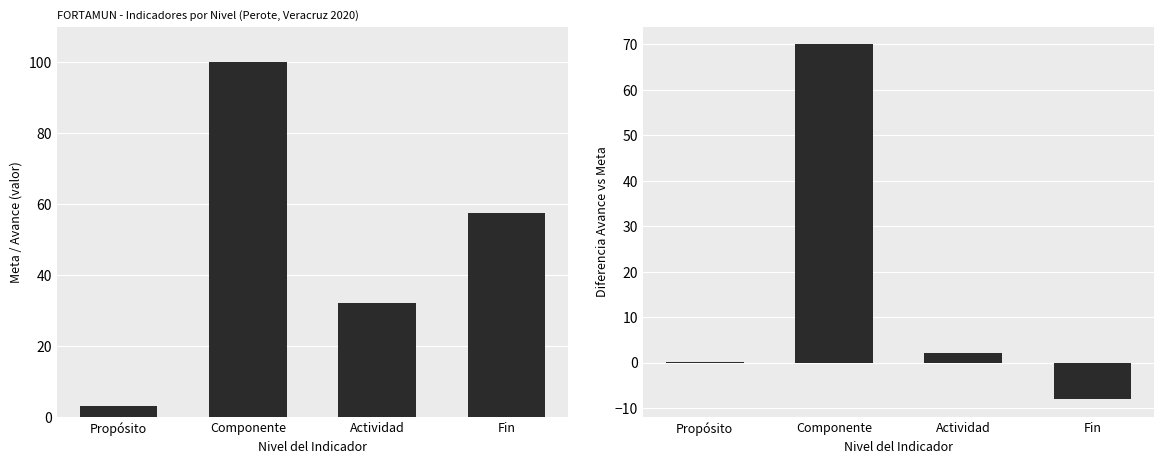

How many bars are there in total?

8